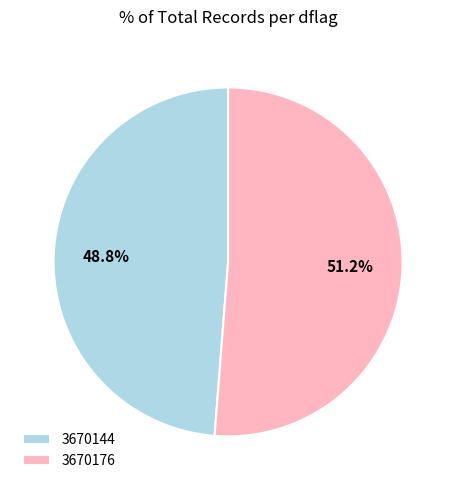

Which category has the smallest portion of the pie?

3670144